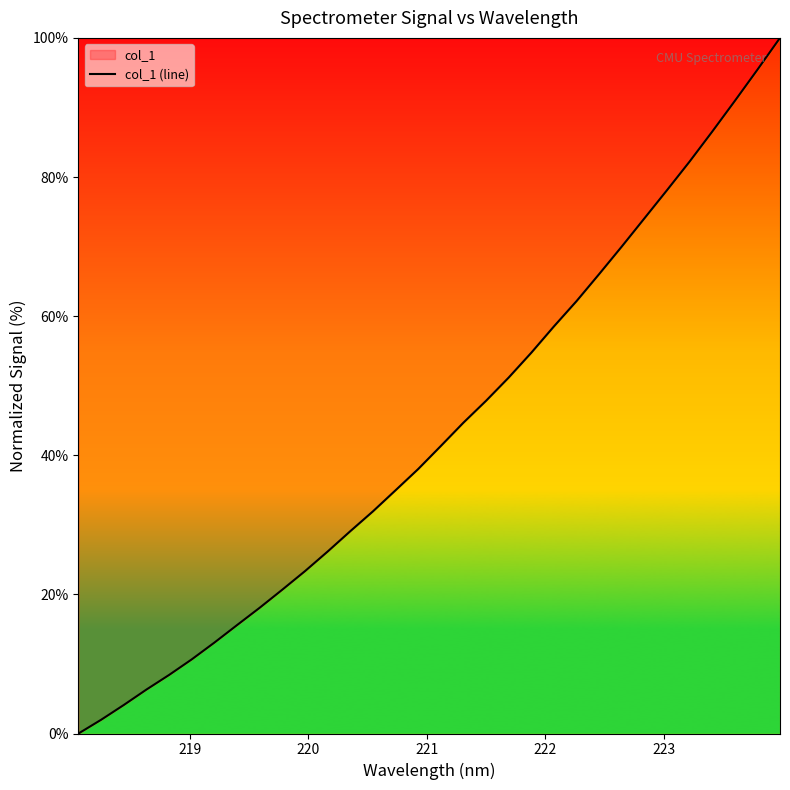

What is the difference between the maximum and minimum values?

100.0